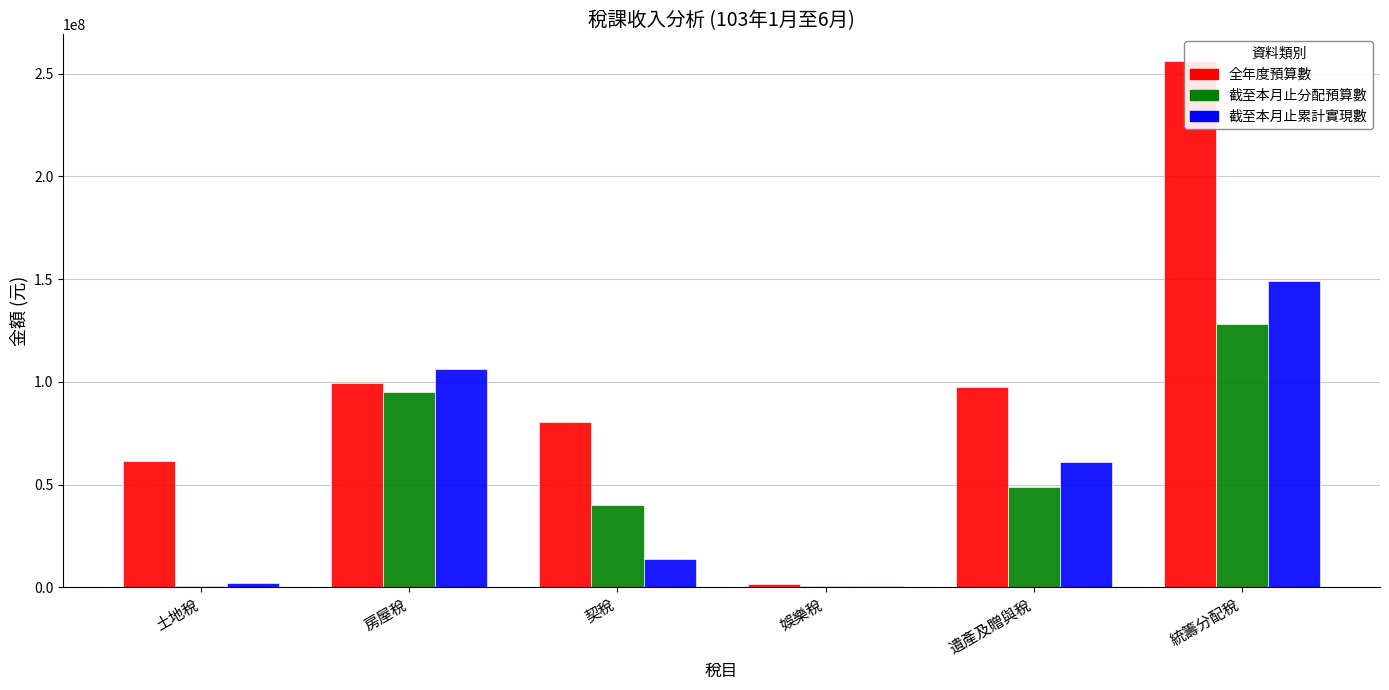

Are the bars horizontal?

No